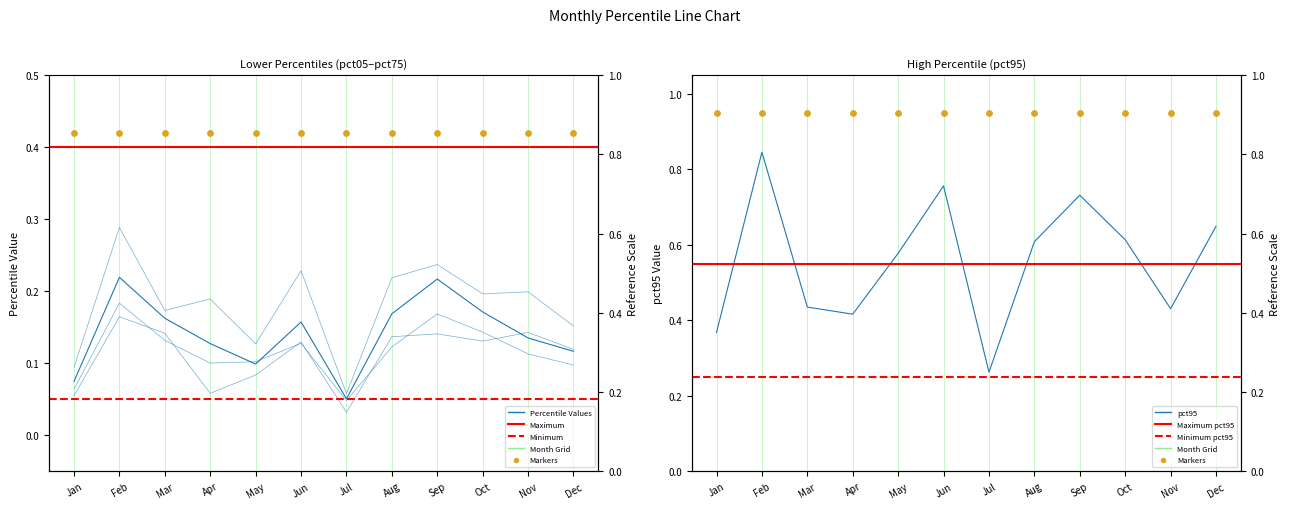

Which series contains the highest Y value?

pct95